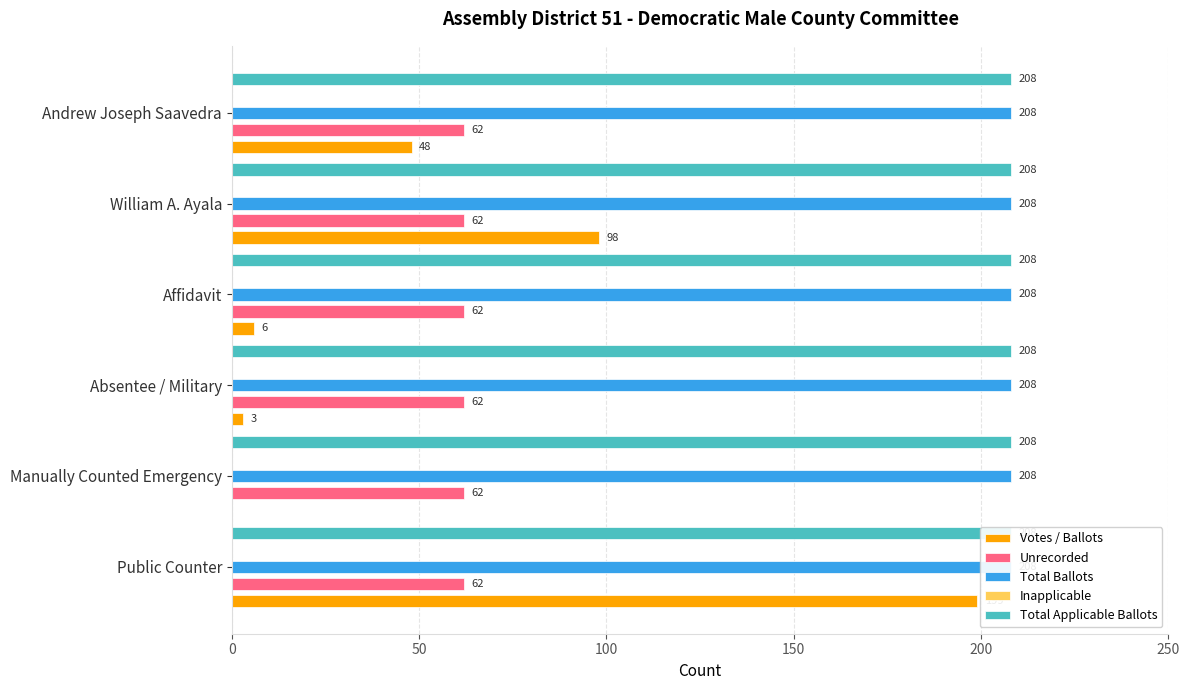

What is the difference between the maximum and minimum values in the Votes / Ballots series?

199.0